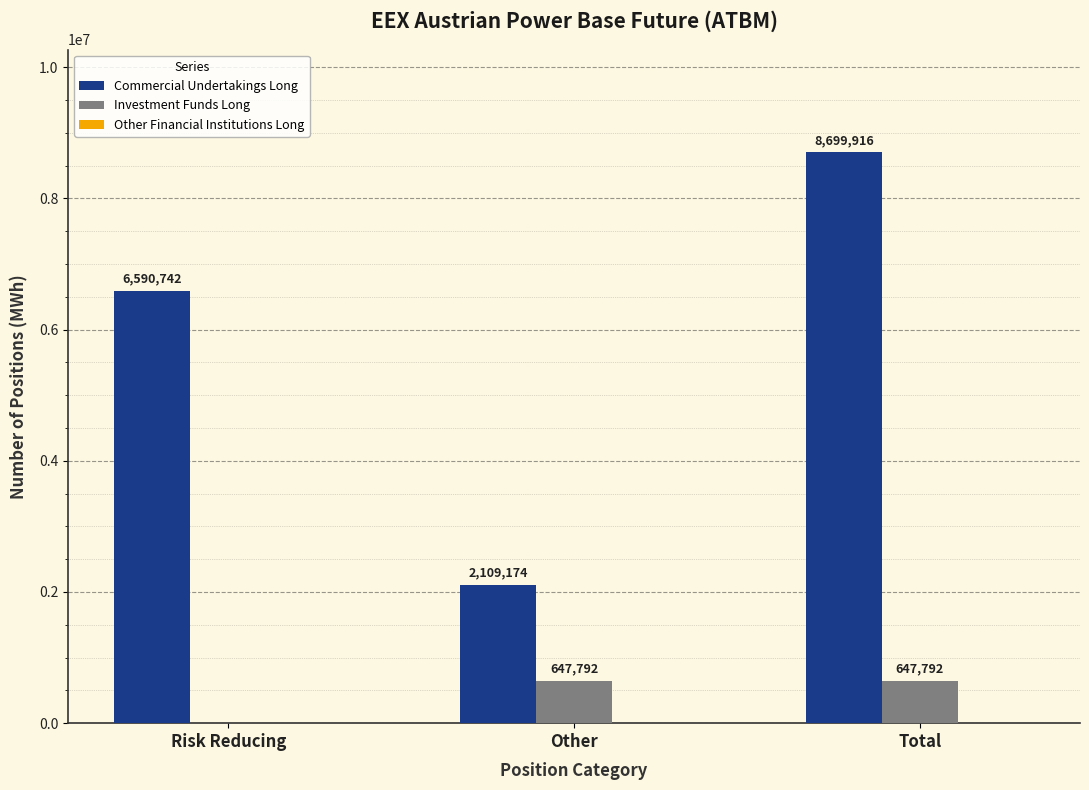

At which category is the sum across all series the highest?

Total